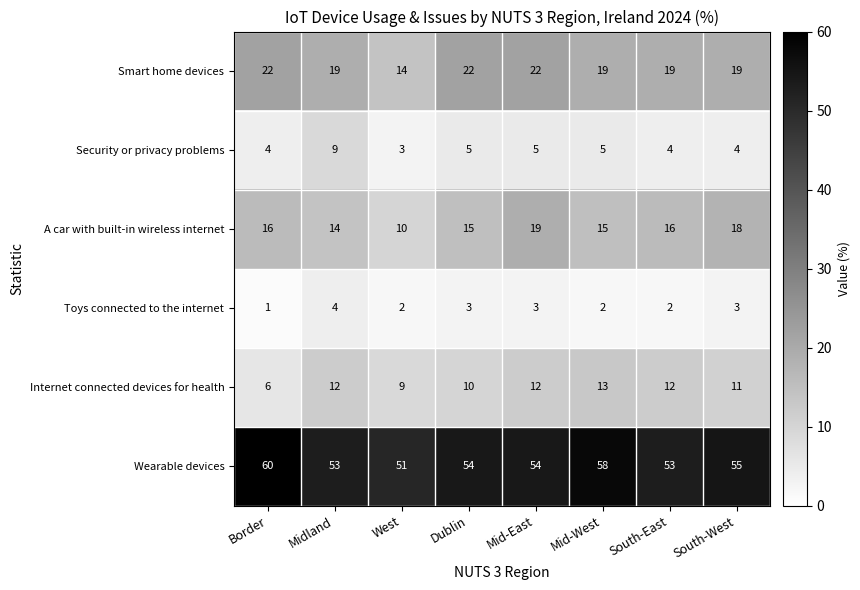

Is it true that Wearable devices equals 55 at South-West?

True